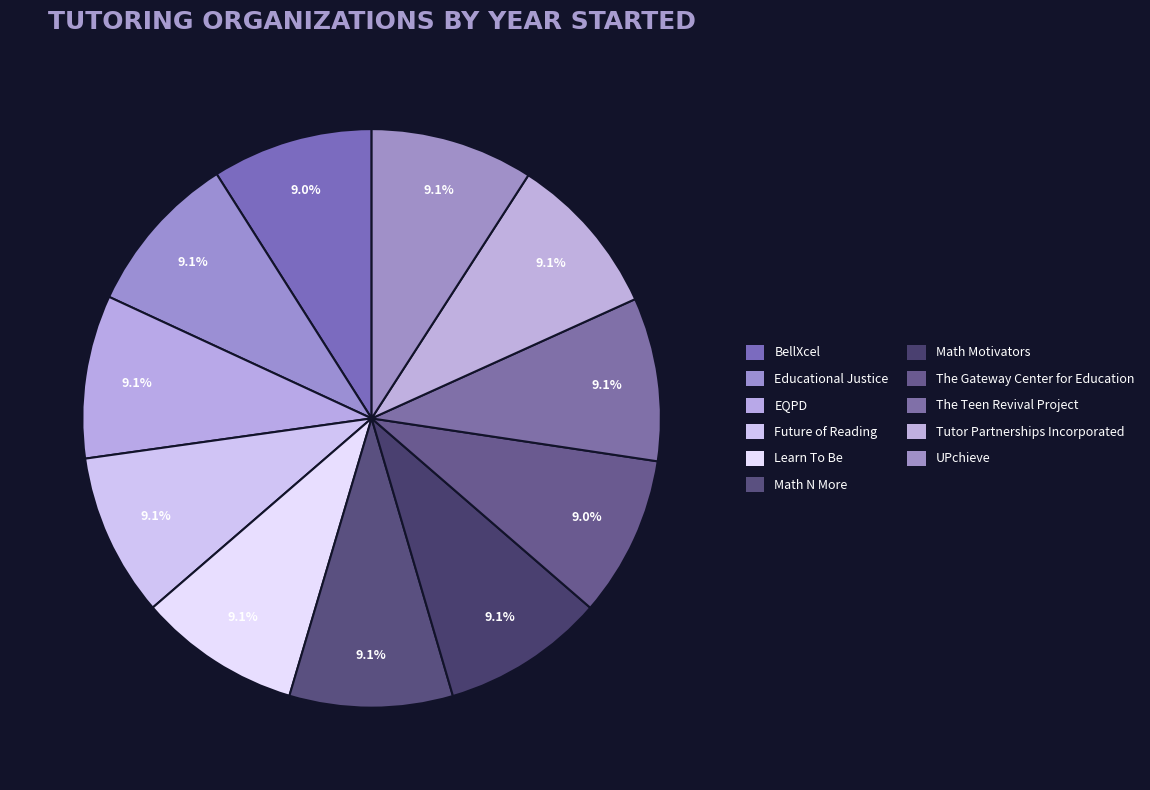

Count the number of slices in the pie.

11